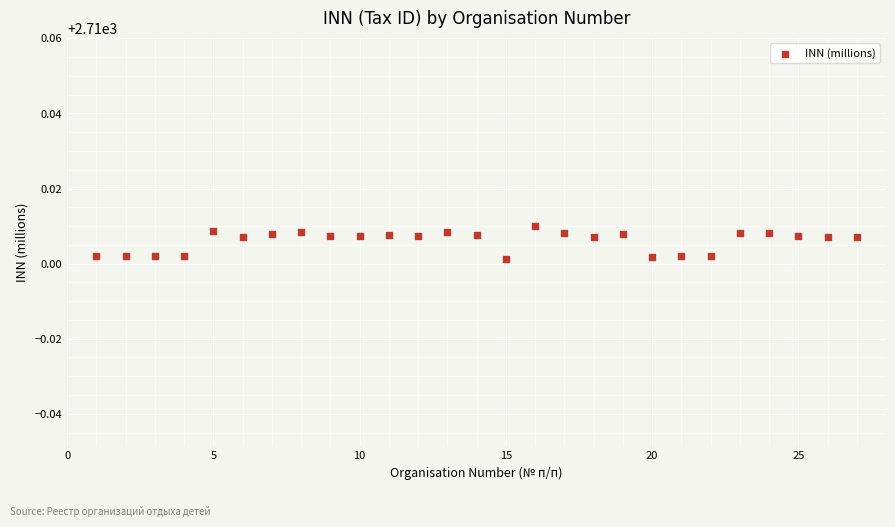

What is the range of X values (max minus min)?

26.0